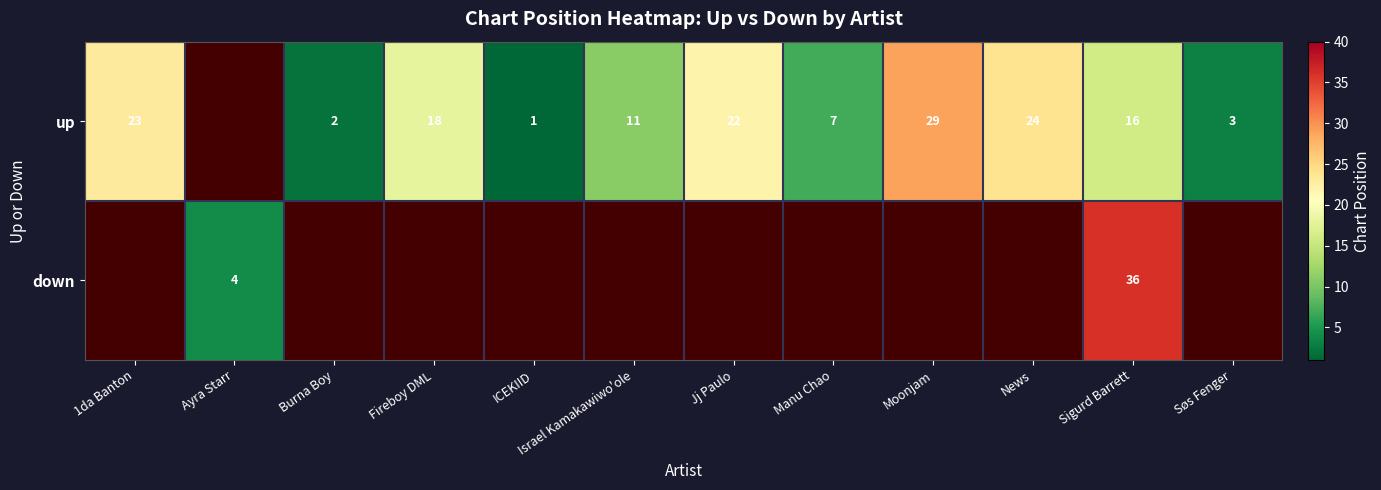

What is the total value across all series at Israel Kamakawiwo'ole?

111